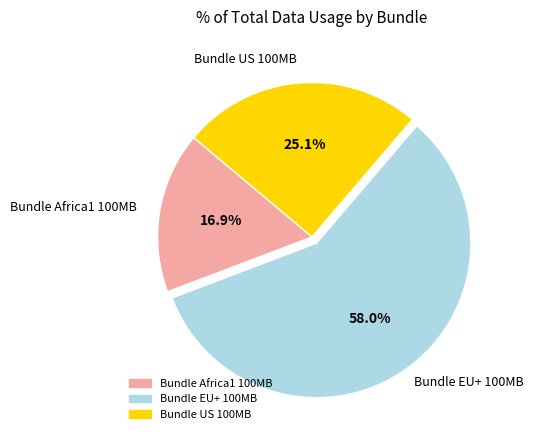

Which slice is the largest?

Bundle EU+ 100MB